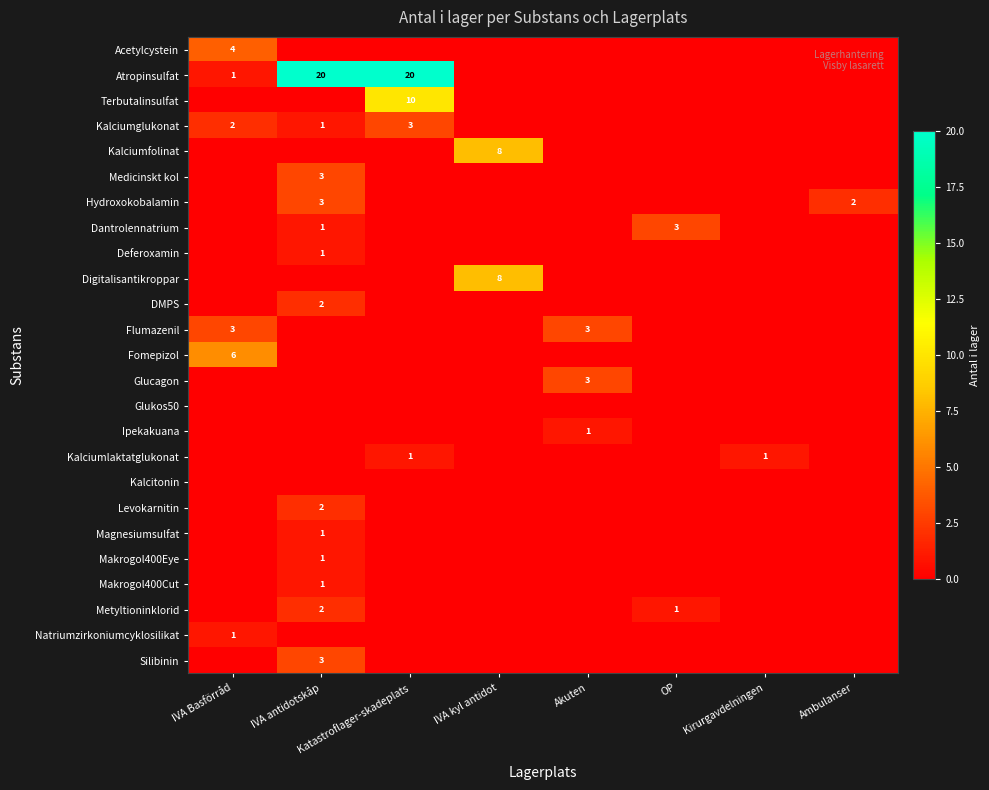

Is it true that Atropinsulfat equals 20 at IVA antidotskåp?

True